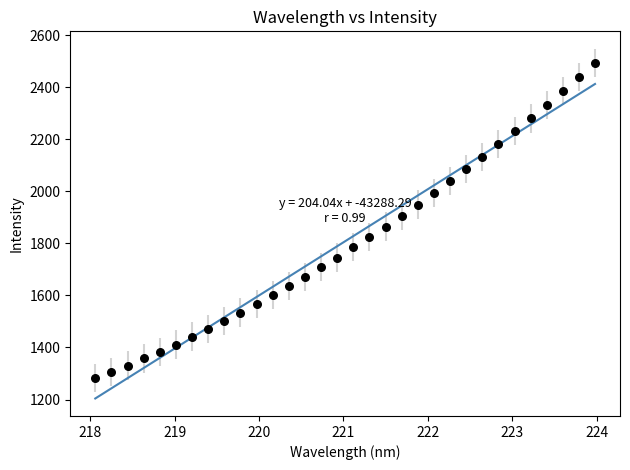

What is the range of Y values (max minus min)?

1210.8